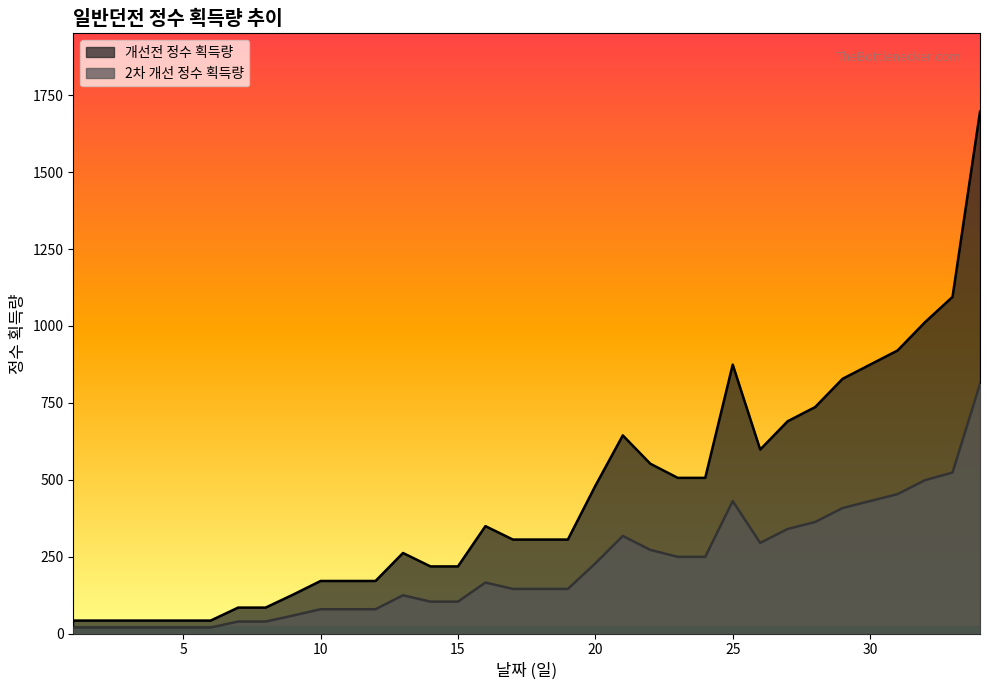

What is the average value of the 개선전 정수 획득량 series?

442.3